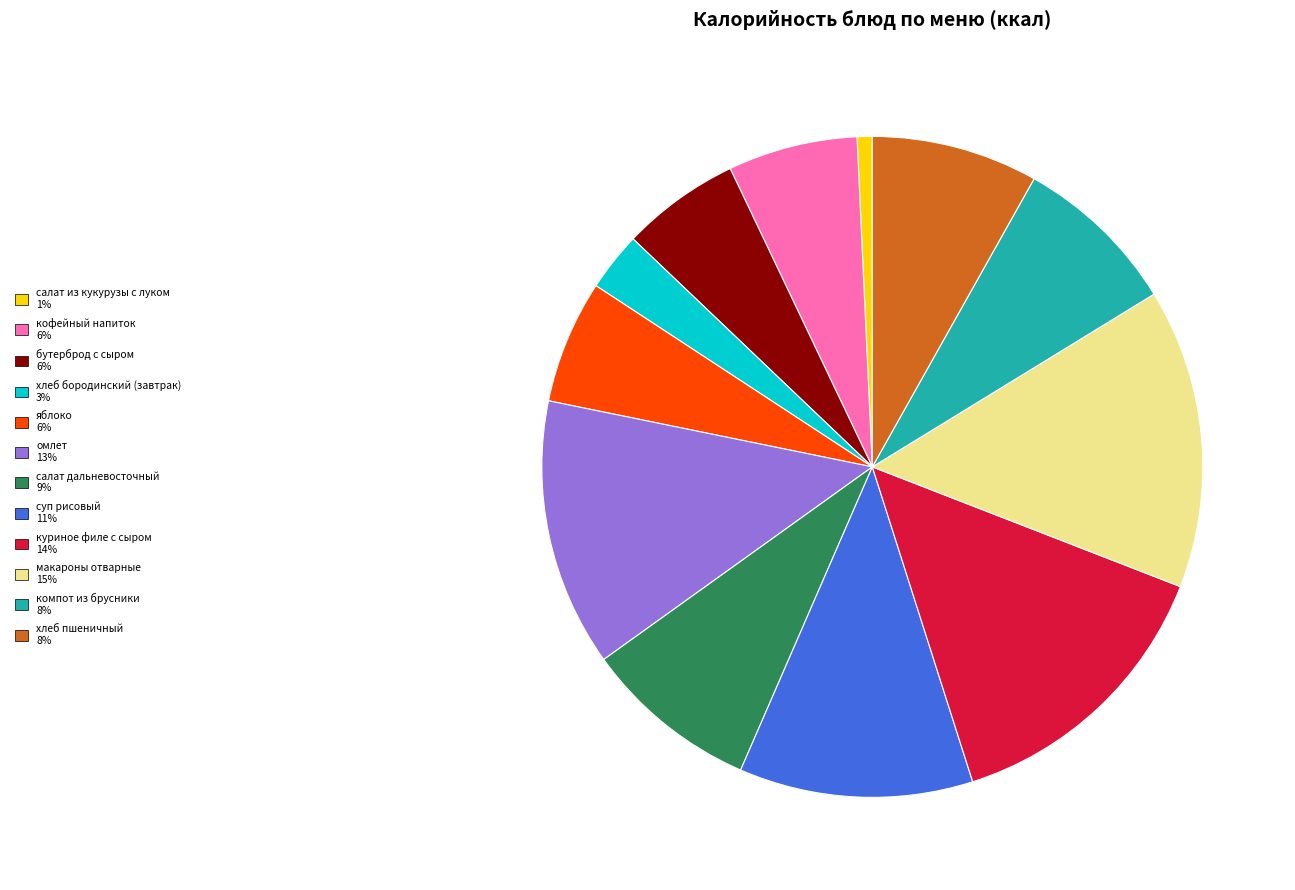

Do суп рисовый and хлеб пшеничный together represent more than half of the pie?

No